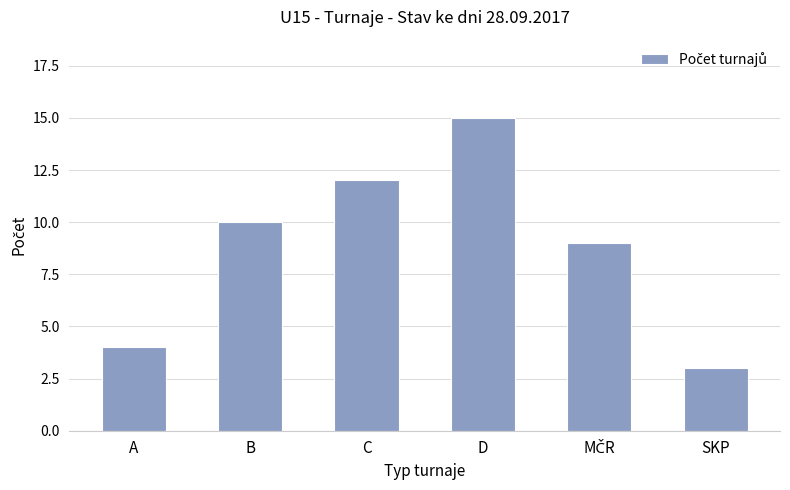

How many bars are there in total?

6